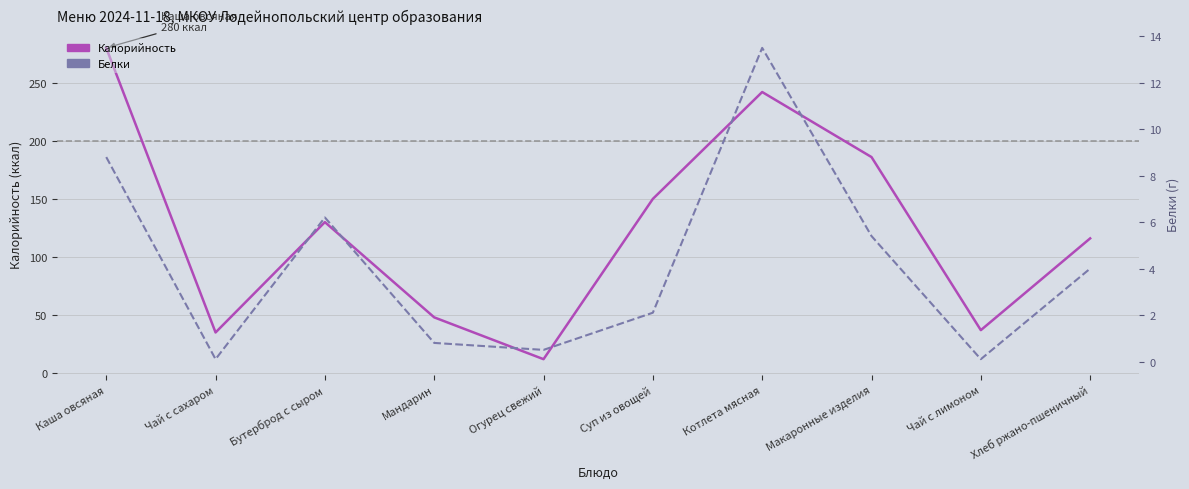

What is the value of the Белки point at the 4th from the left?

0.8